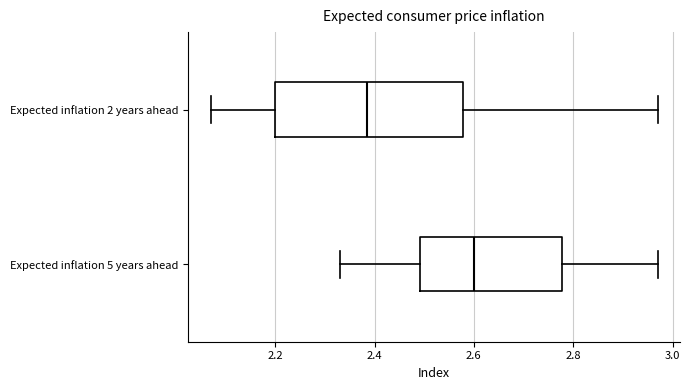

Which box has the furthest to the right median line?

Expected inflation 5 years ahead